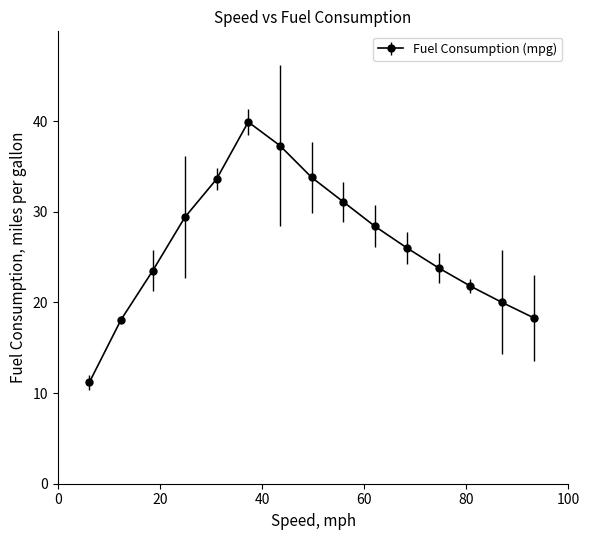

What is the value of the 2nd point from the left?

18.1